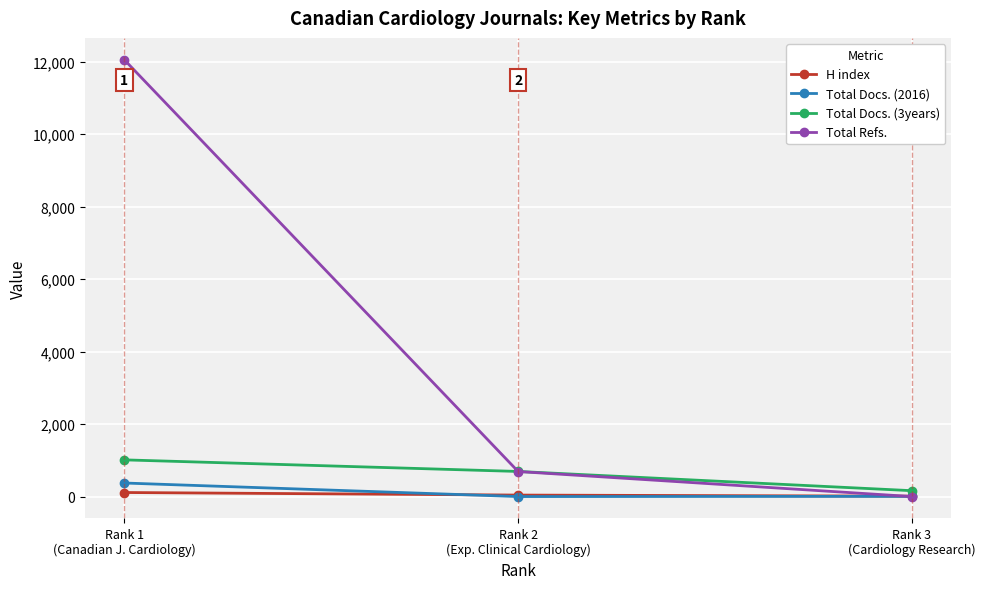

How many values in the Total Docs. (2016) series are below 6?

1